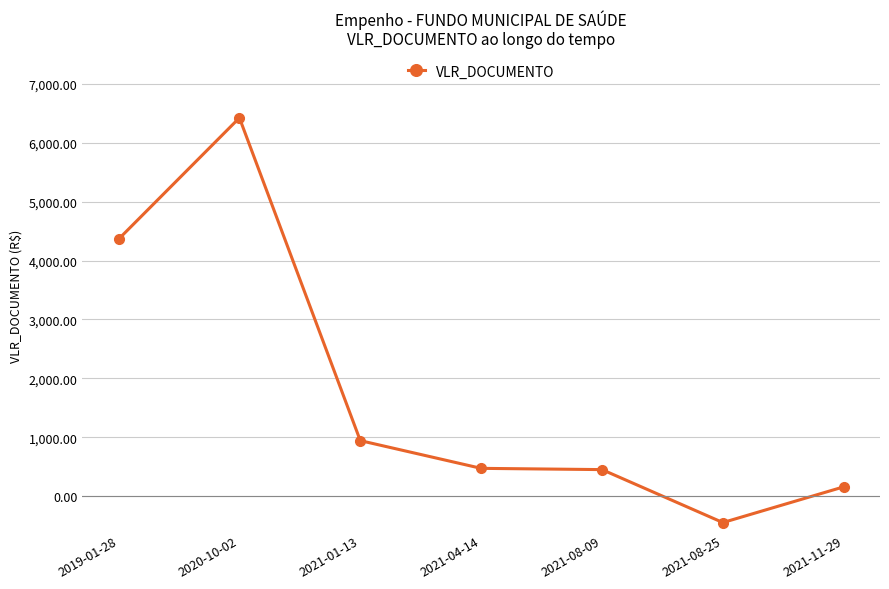

What is the maximum value shown in the chart?

6423.9